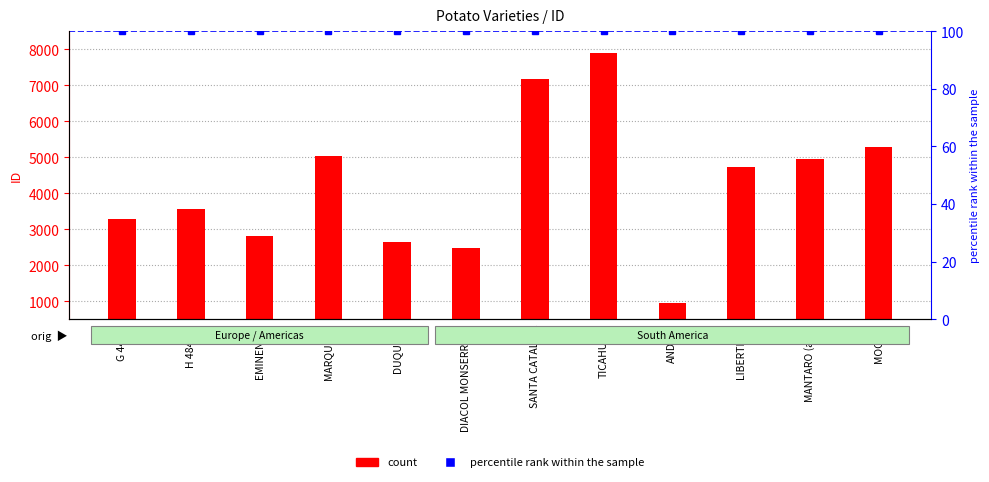

Reading left to right, transcribe all the data shown in this chart.

count: G 440-6=3271	H 484-58=3563	EMINENCIA=2802	MARQUESA=5041	DUQUESA=2649	DIACOL MONSERRATE=2492	SANTA CATALINA=7179	TICAHUASI=7890	ANDINA=957	LIBERTENA=4727	MANTARO (adg)=4965	MOCITA=5299
percentile rank within the sample: G 440-6=100	H 484-58=100	EMINENCIA=100	MARQUESA=100	DUQUESA=100	DIACOL MONSERRATE=100	SANTA CATALINA=100	TICAHUASI=100	ANDINA=100	LIBERTENA=100	MANTARO (adg)=100	MOCITA=100